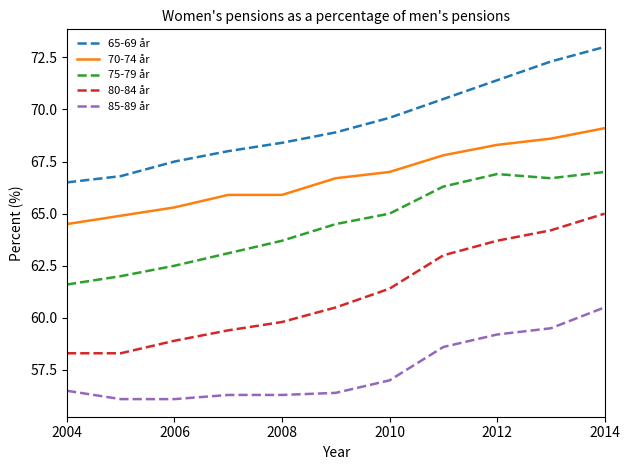

What is the minimum value for 65-69 år?

66.5